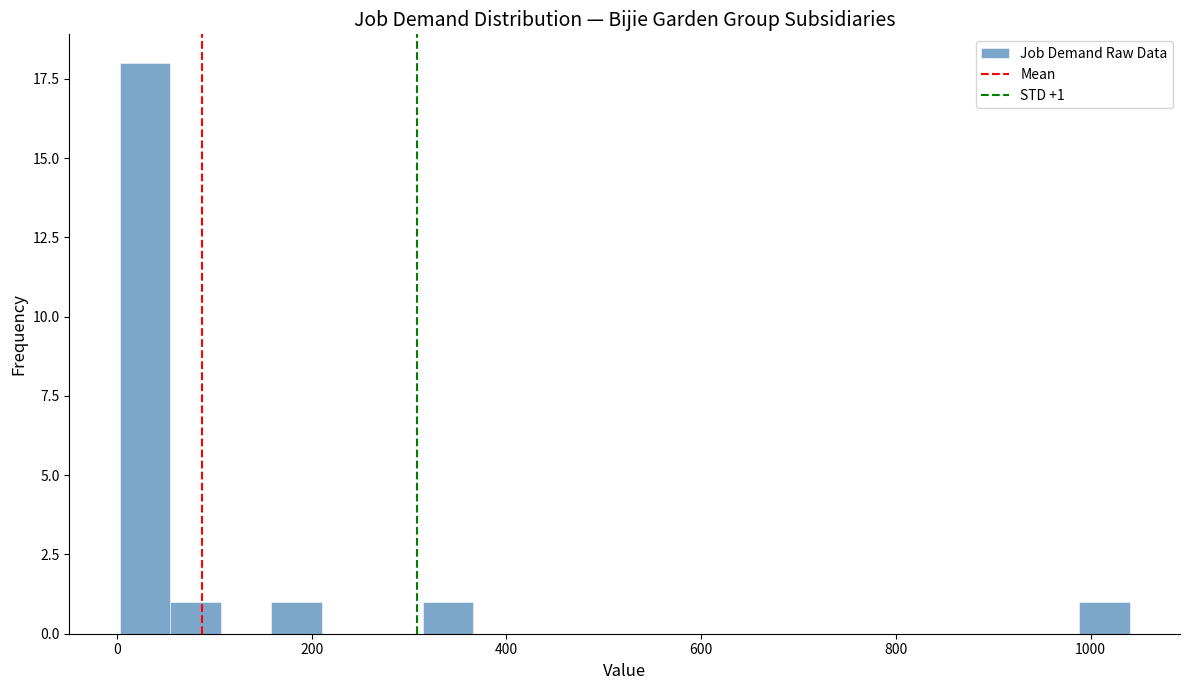

Around what value on the x-axis is the tallest bar? Give the approximate position of its centre, as read against the axis.

20